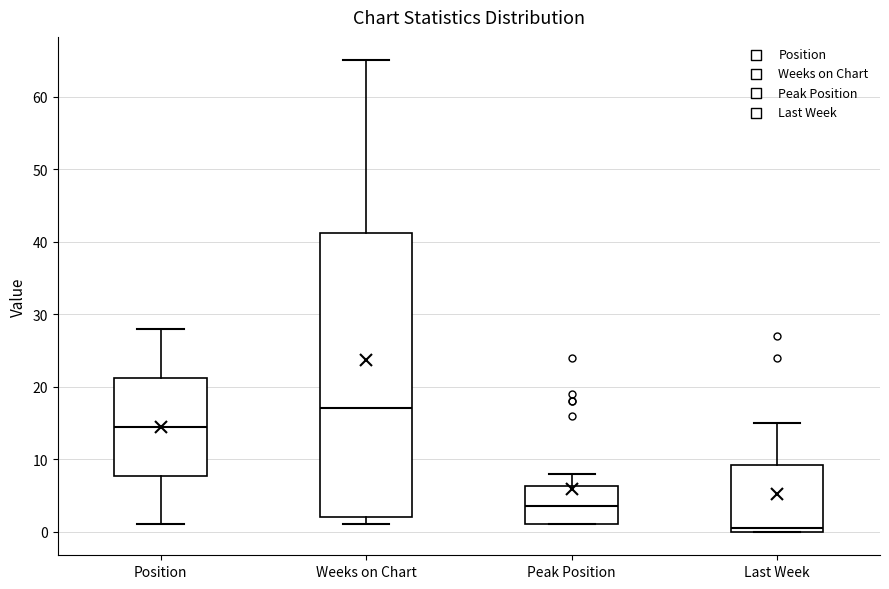

Which box has the lowest median line?

Last Week